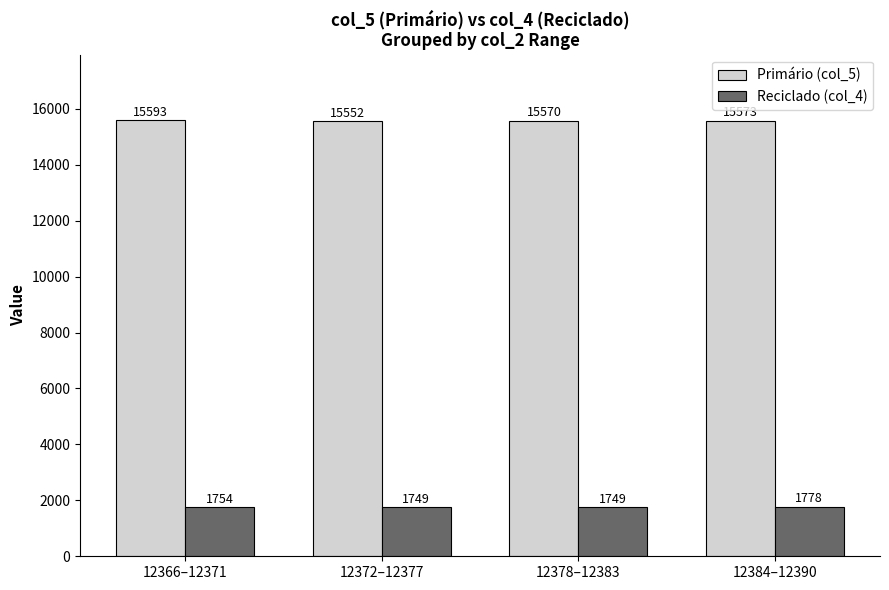

At how many categories does at least one series exceed 9574?

4